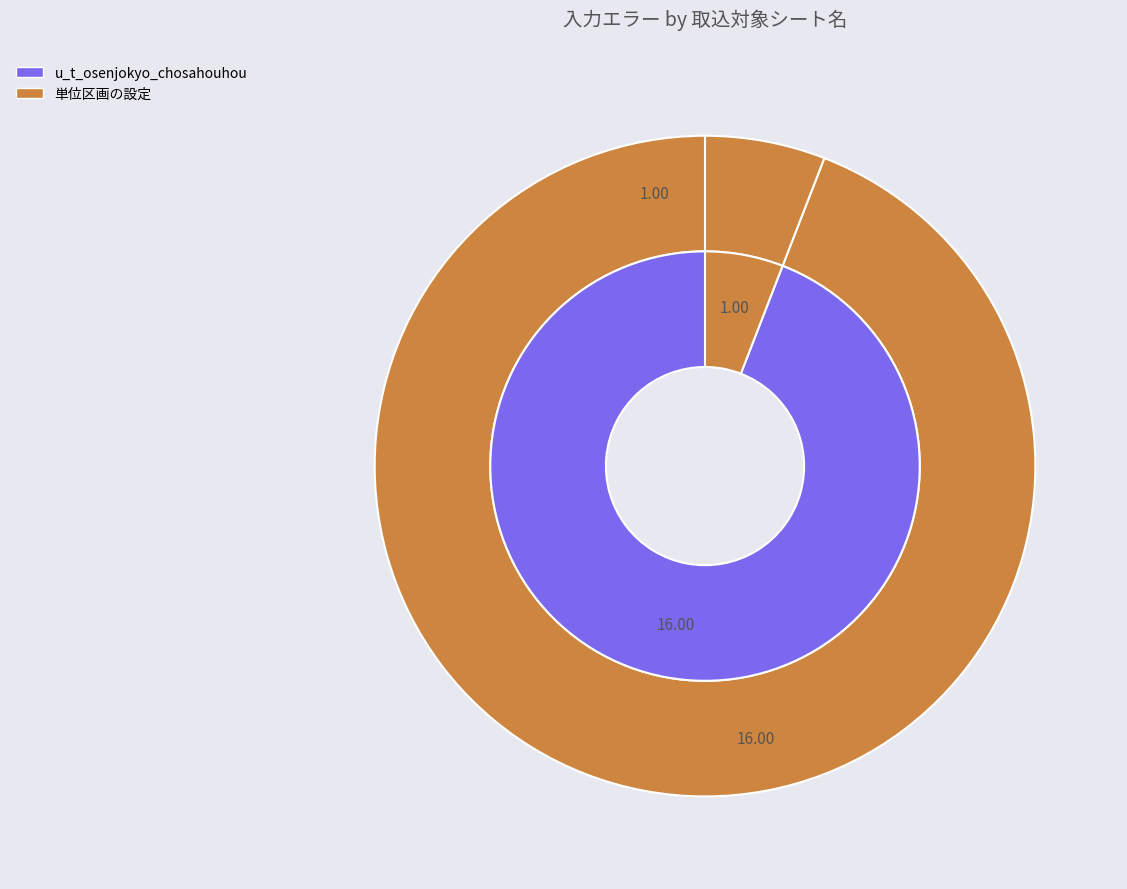

What portion of the pie excludes 単位区画の設定?

94.1%